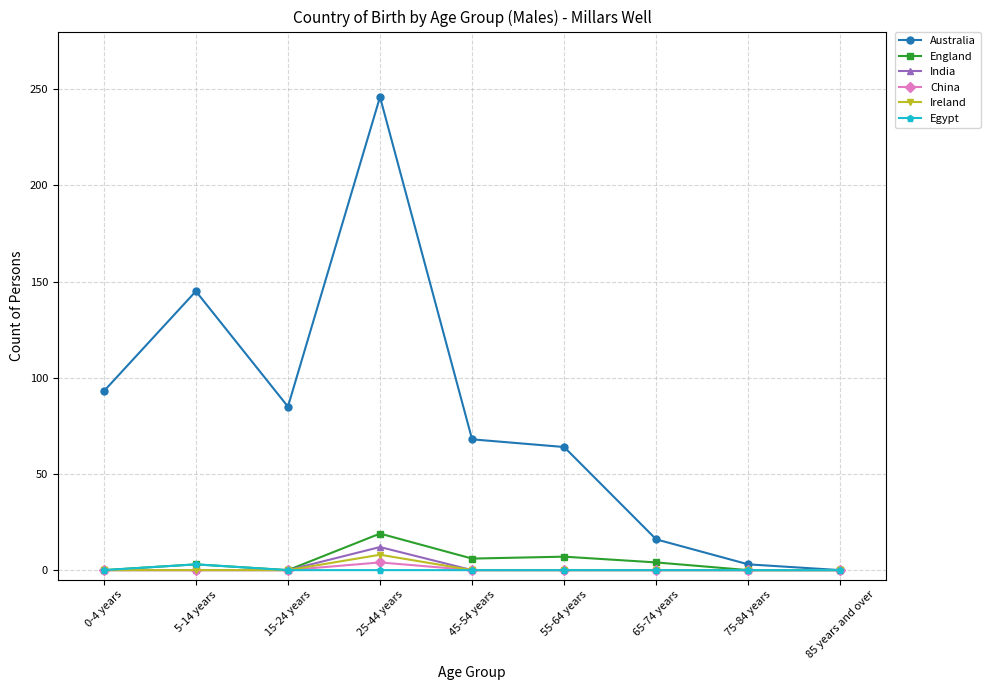

True or false: Australia has more than 1 interior local peaks.

True